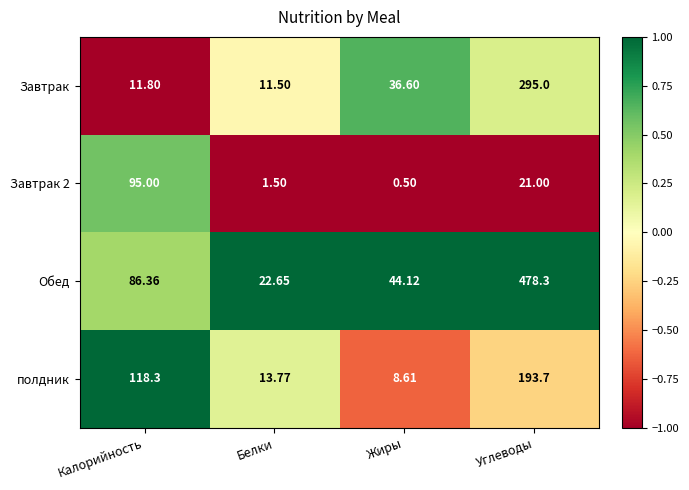

At how many categories does at least one series exceed 0?

4